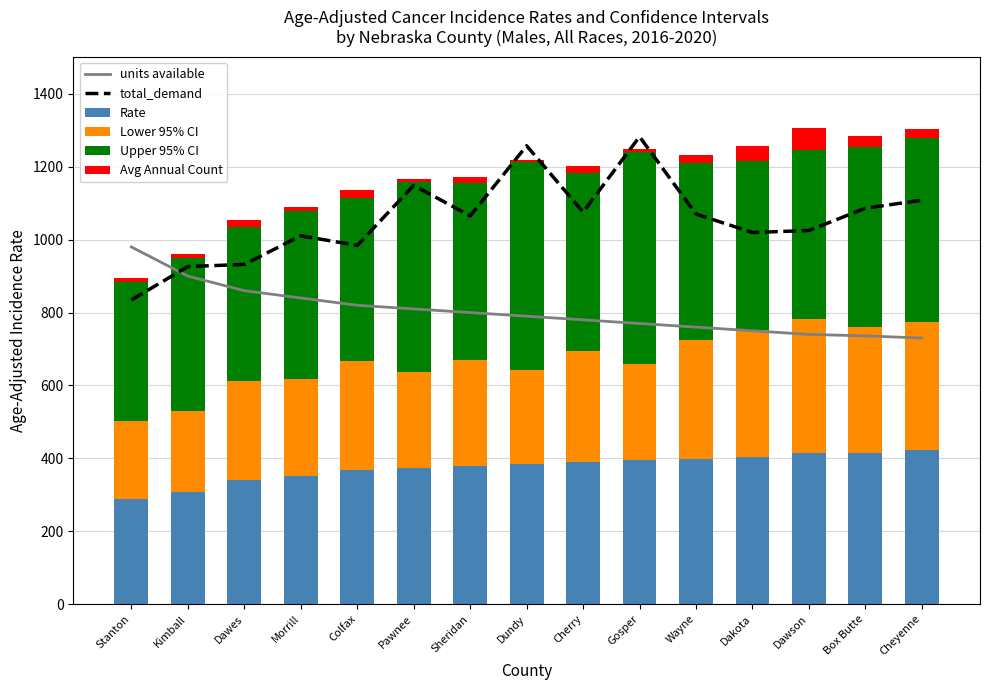

The value of total_demand at Cheyenne is 1108.4. True or false?

True